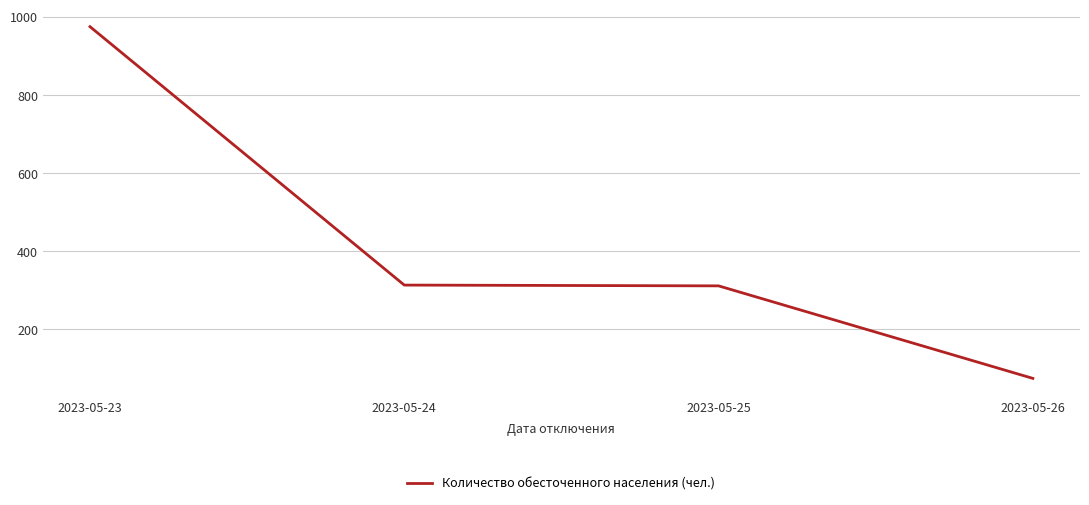

What is the change in value from 2023-05-23 to 2023-05-26?

-901